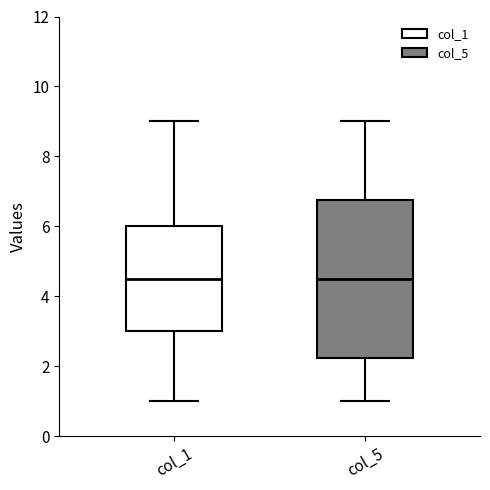

Comparing the boxes themselves (not the whiskers), which one is the tallest?

col_5